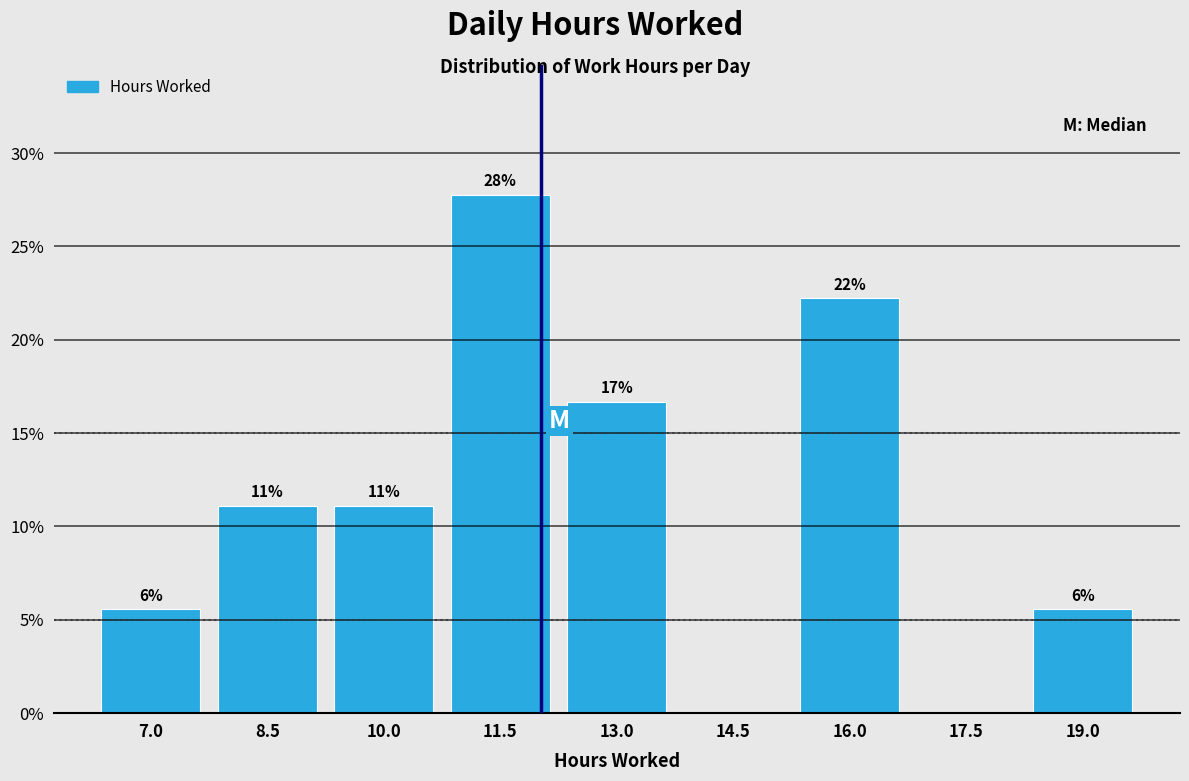

Are the bars horizontal?

No